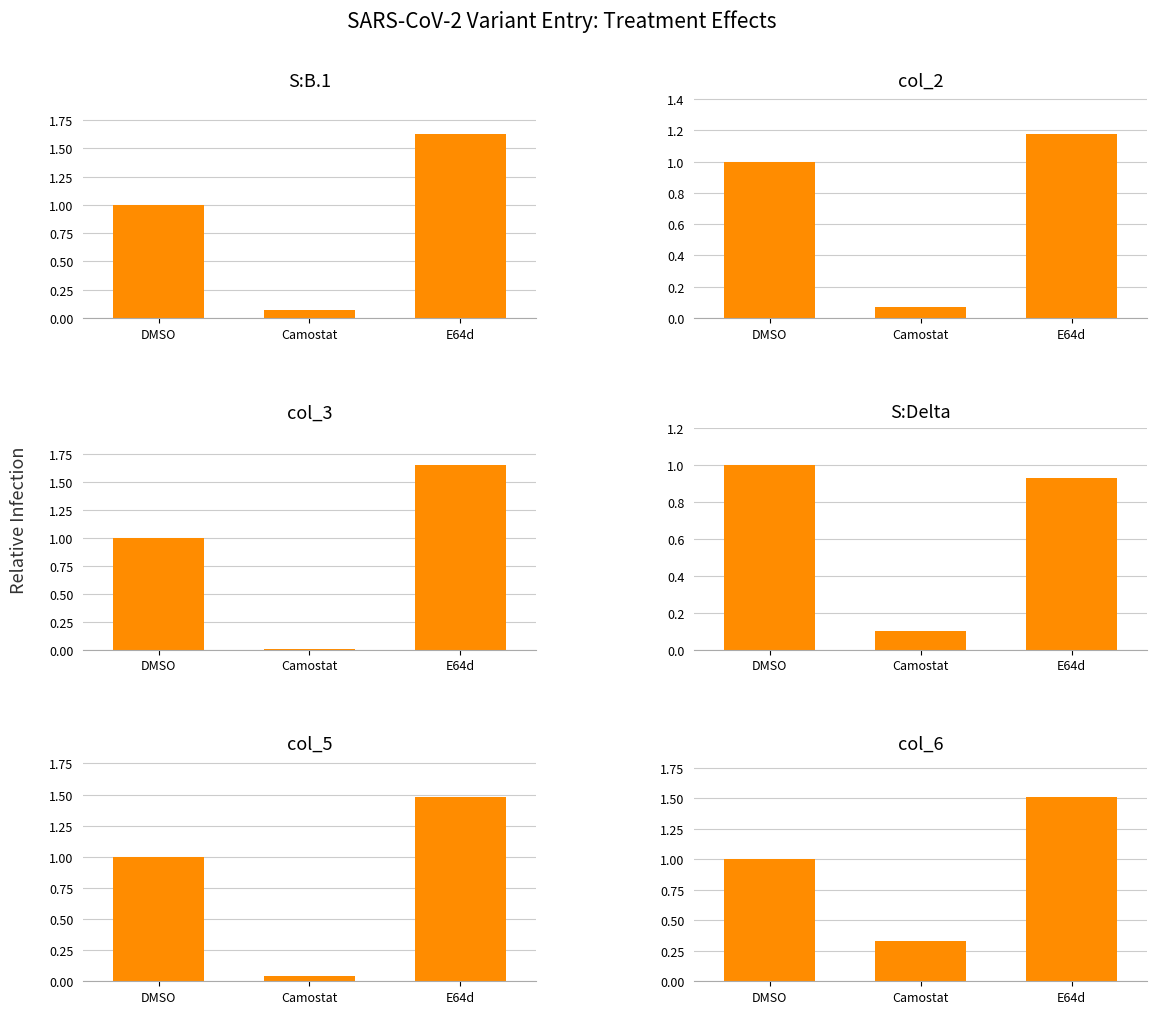

What is the label of the 3rd bar from the right?

DMSO